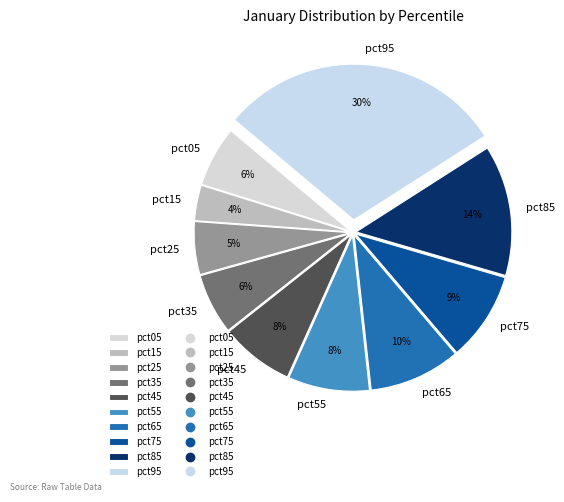

How many slices are in this pie chart?

10